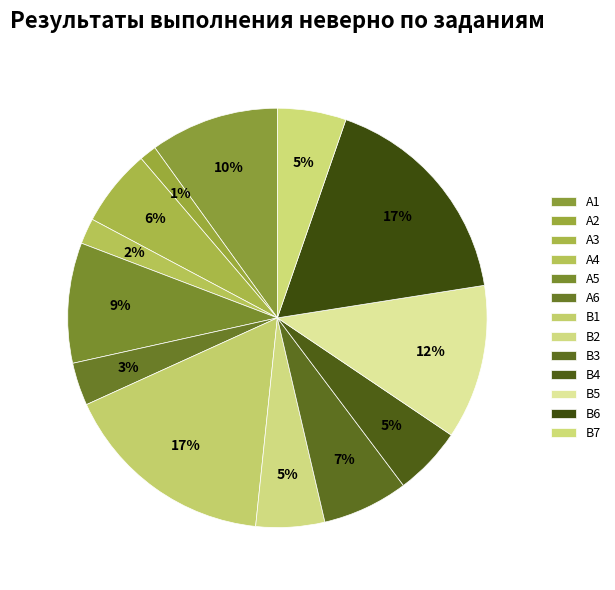

To the nearest percent, what percentage of the pie is А5?

9%